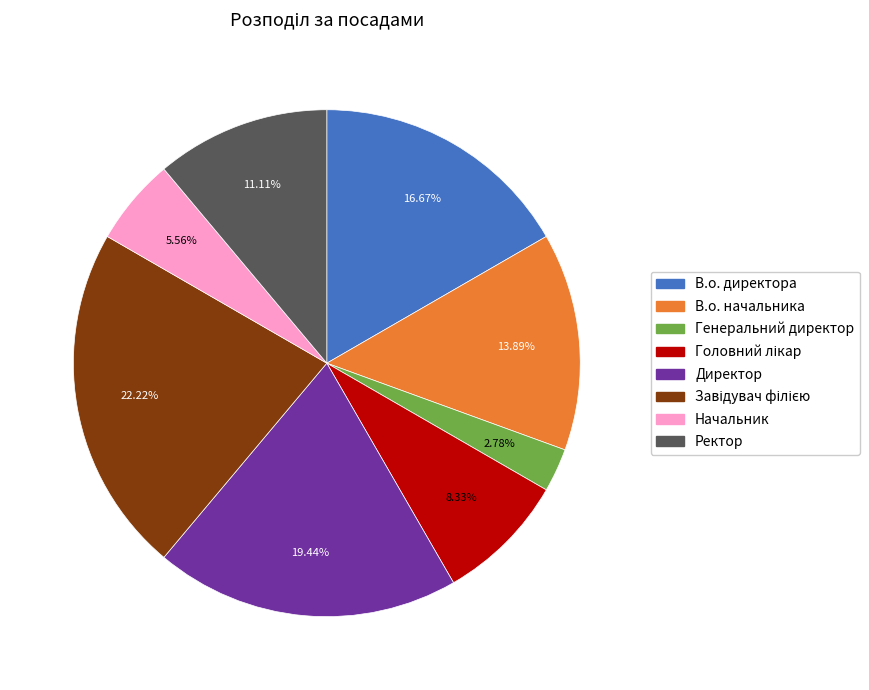

Count the number of slices in the pie.

8